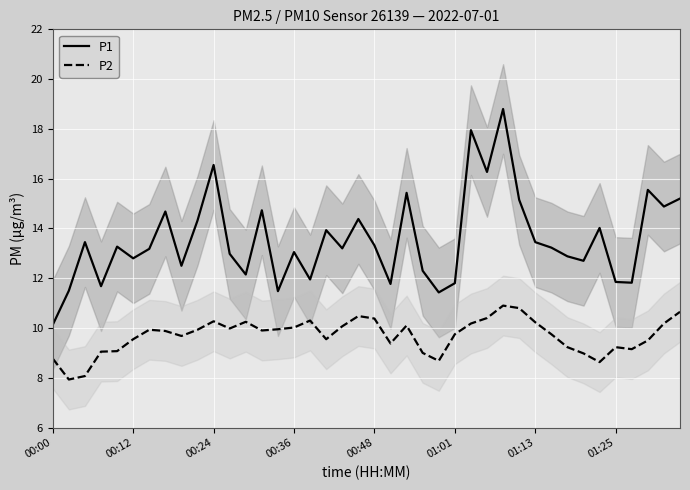

Which series has the largest range (max minus min)?

P1